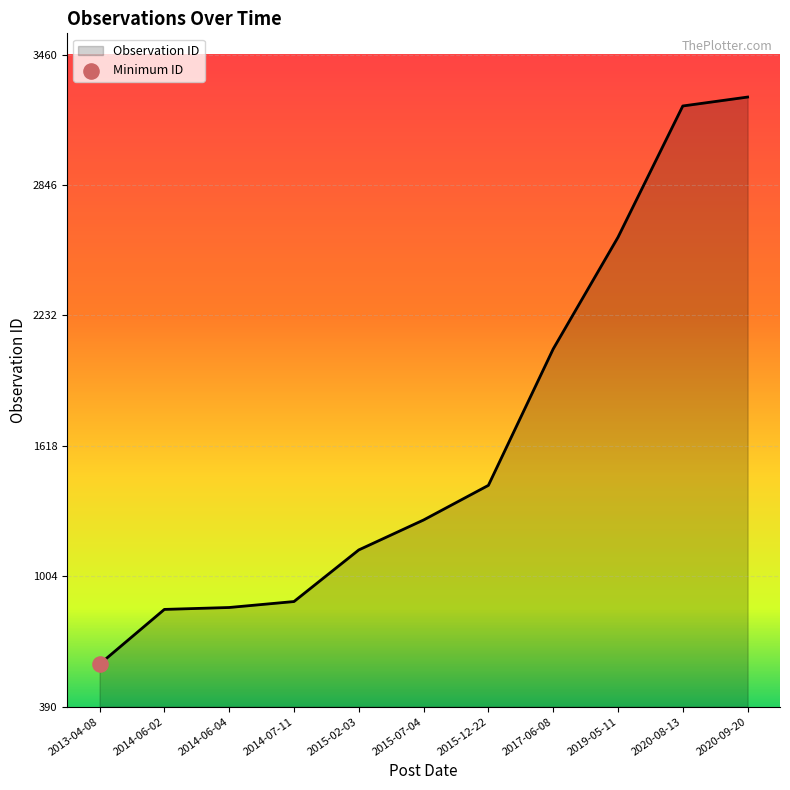

What is the change in value from 2015-07-04 to 2020-09-20?

+1991